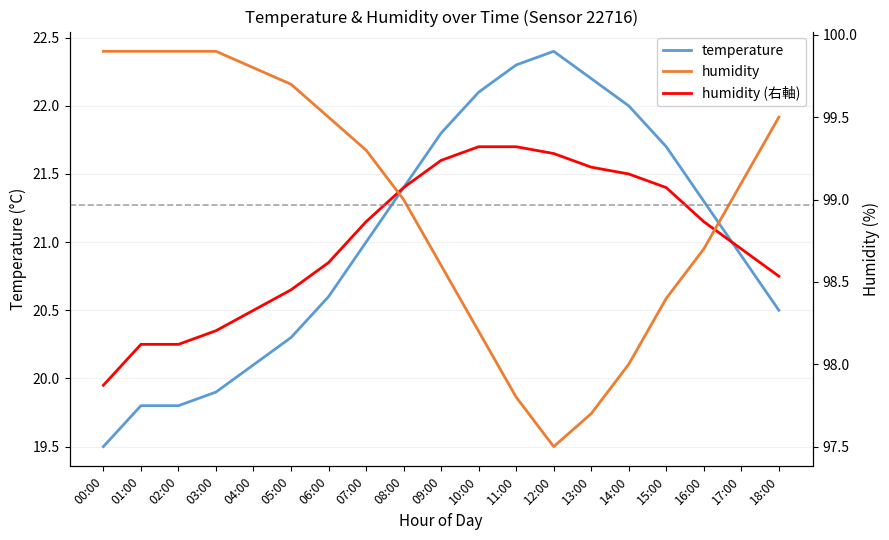

Where do temperature and humidity (右軸) first cross each other?

16:00 and 17:00